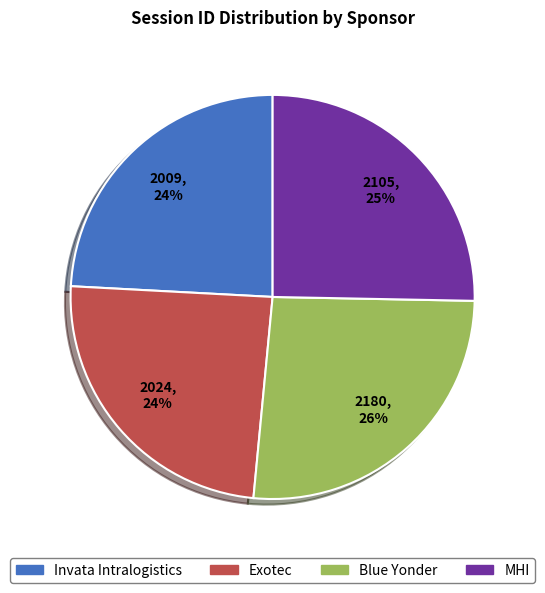

Count the number of slices in the pie.

4